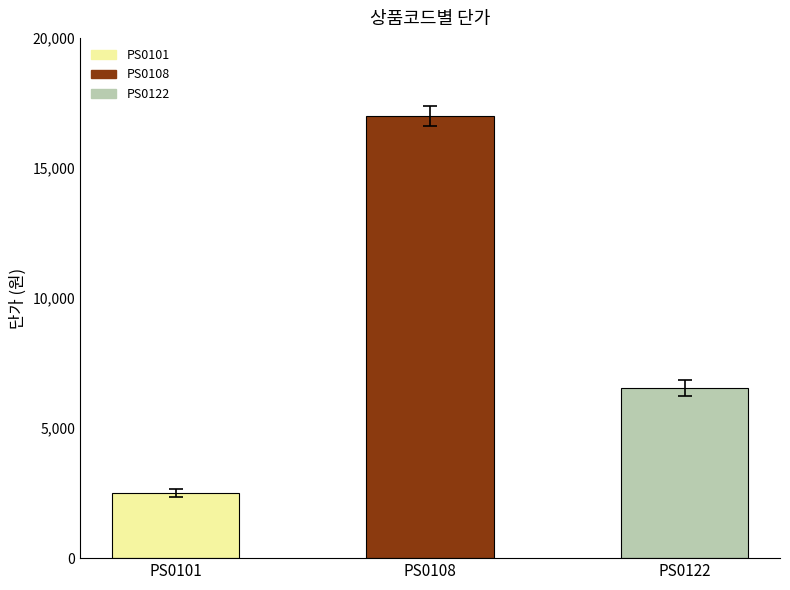

Is it true that the value at PS0101 is 3900?

False